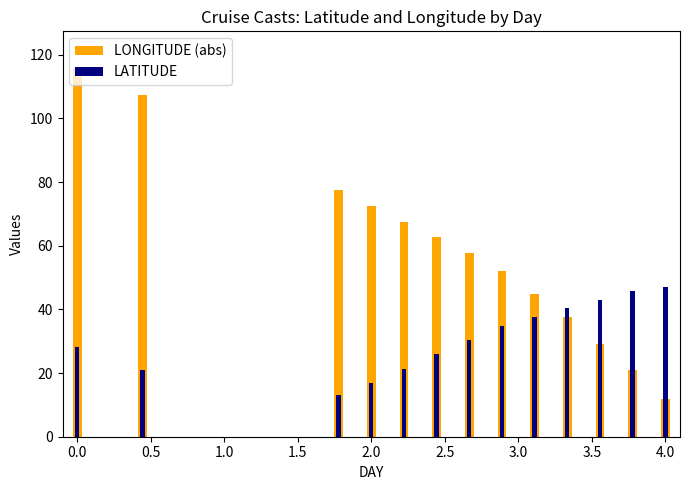

Is it true that LATITUDE equals 5.0 at 4.0?

False